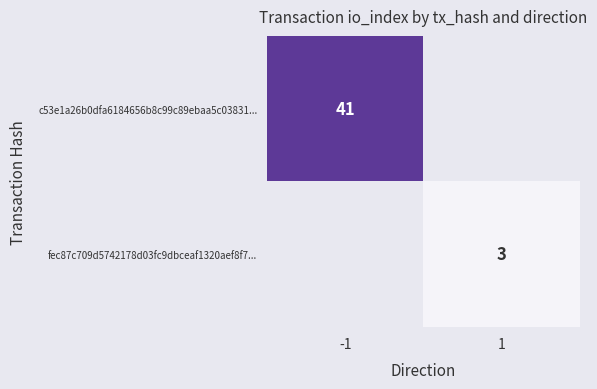

True or false: fec87c709d5742178d03fc9dbceaf1320aef8f7... has a value of 3 at 1.

True